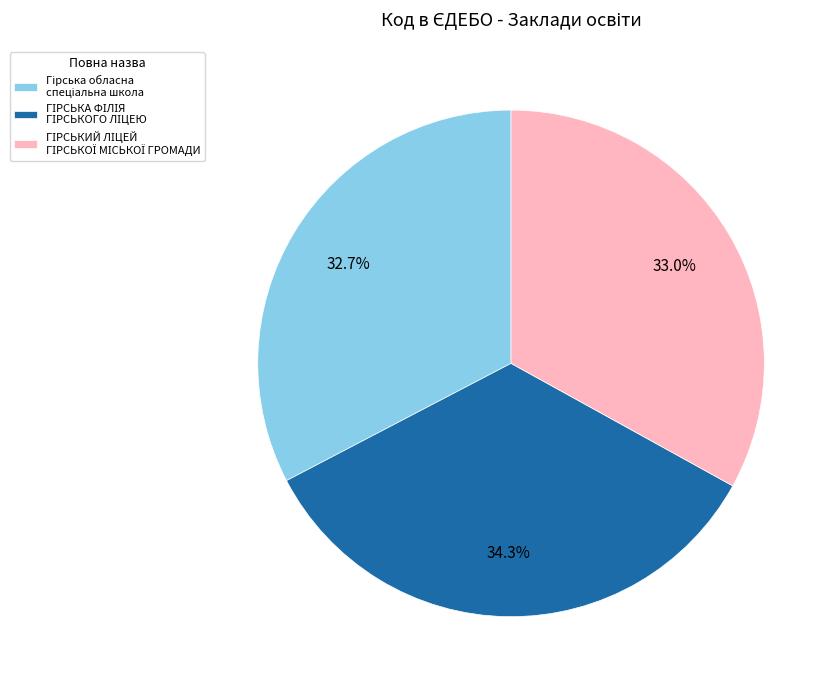

Is there a majority slice in this chart?

No